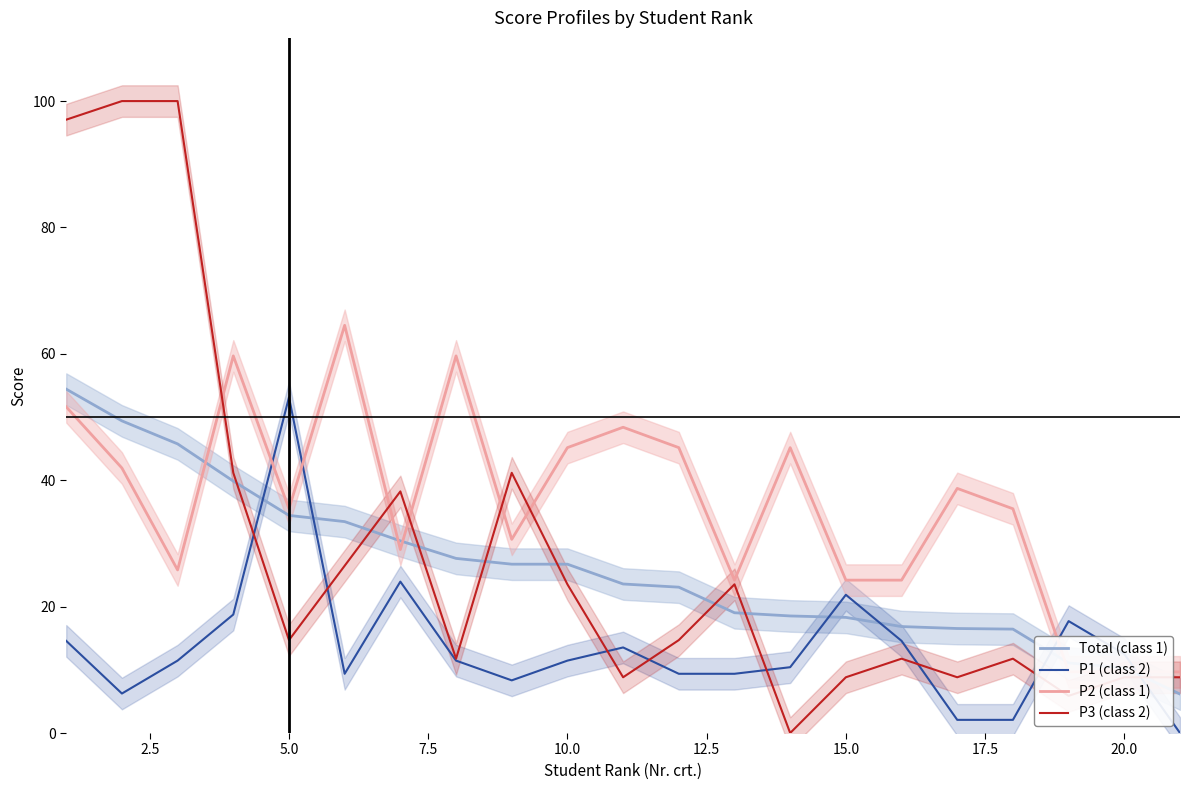

What is the sum of all P2 (class 1) values?

758.1